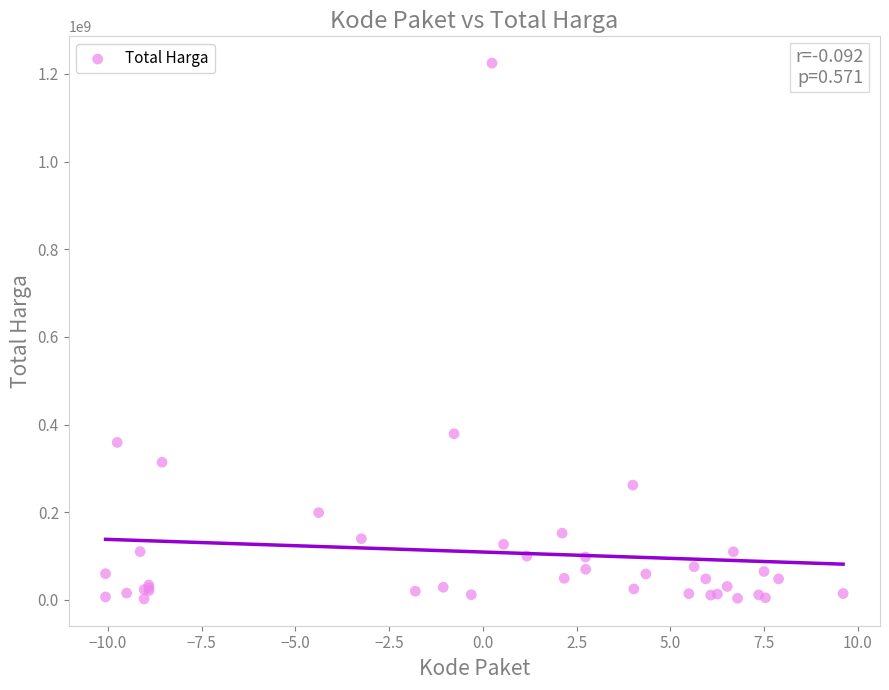

What Y value in the scatter plot is closest to 613538875?

379075000